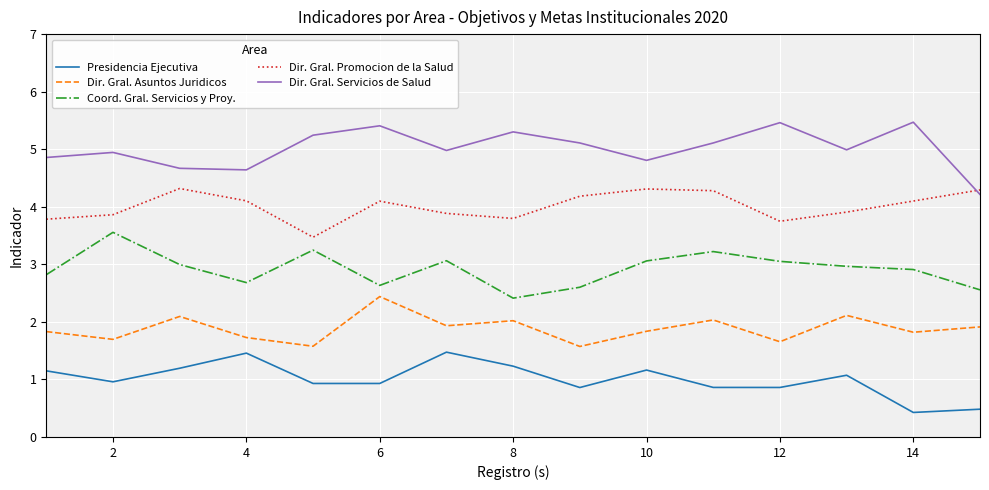

Which series has the largest total across all categories?

Dir. Gral. Servicios de Salud